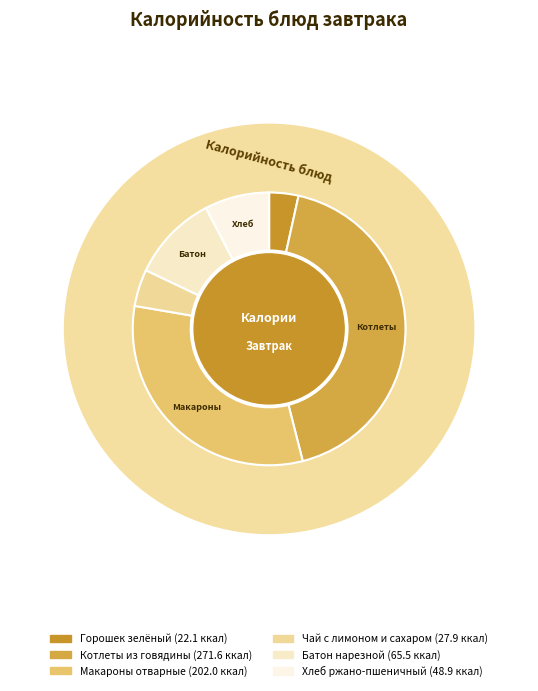

How many slices are in this pie chart?

6